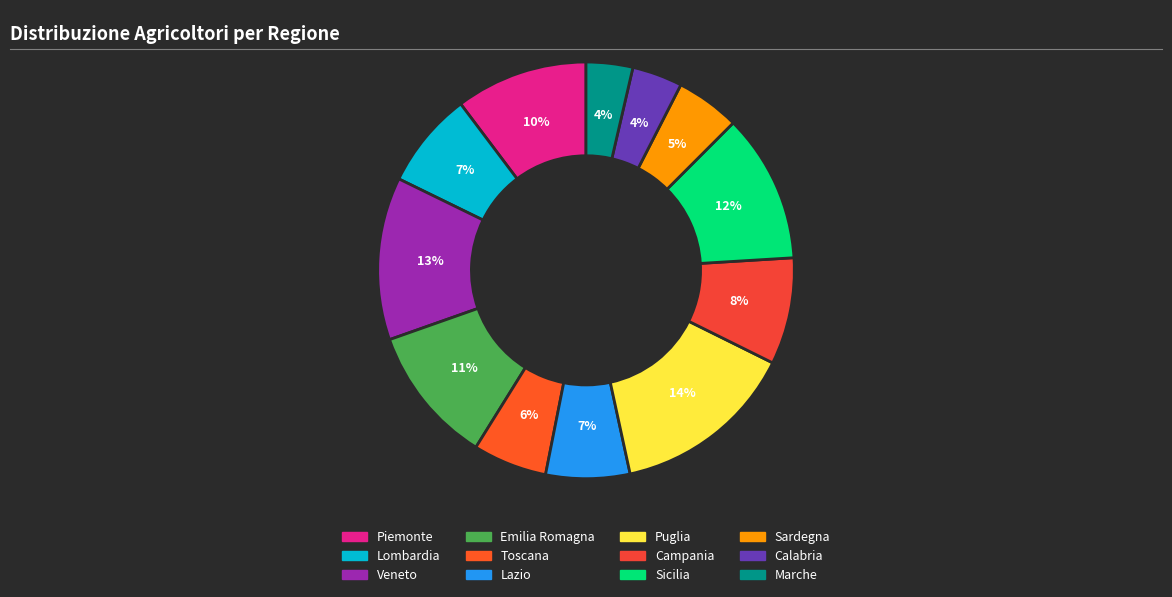

Which category has the smallest portion of the pie?

Marche